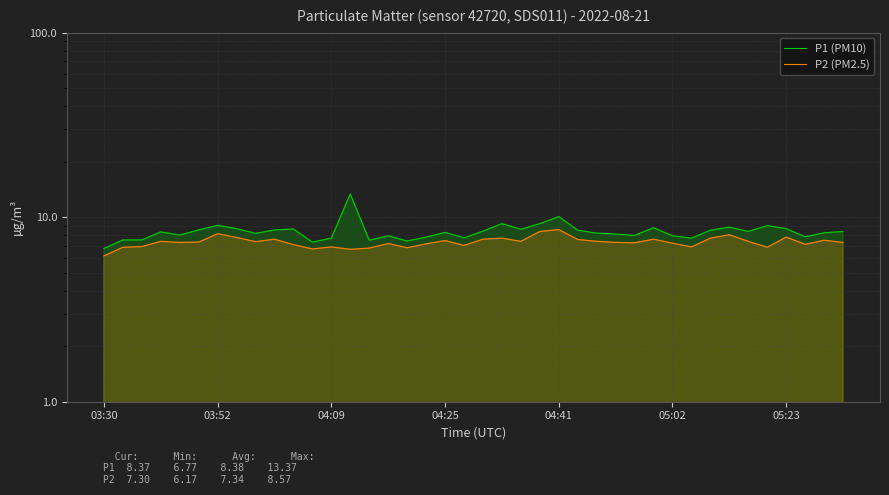

True or false: P2 (PM2.5) and P1 (PM10) cross at least once.

False